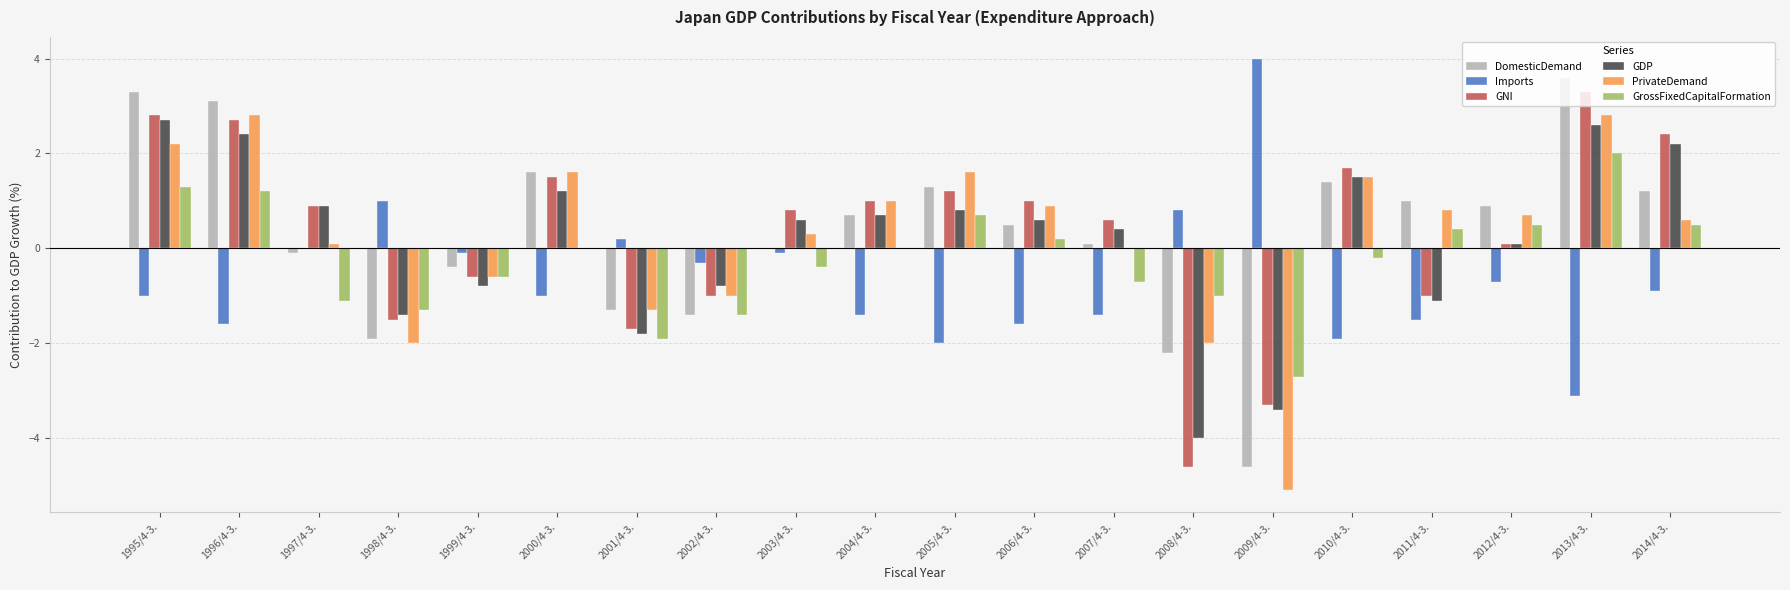

What is the total value across all series at 2008/4-3.?

-13.0